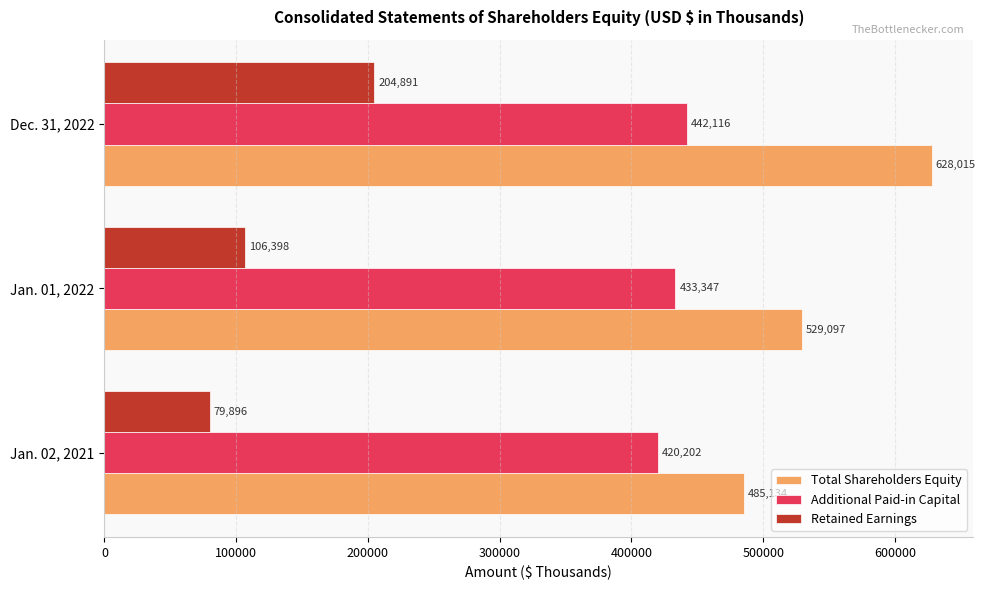

Which series has the largest range (max minus min)?

Total Shareholders Equity